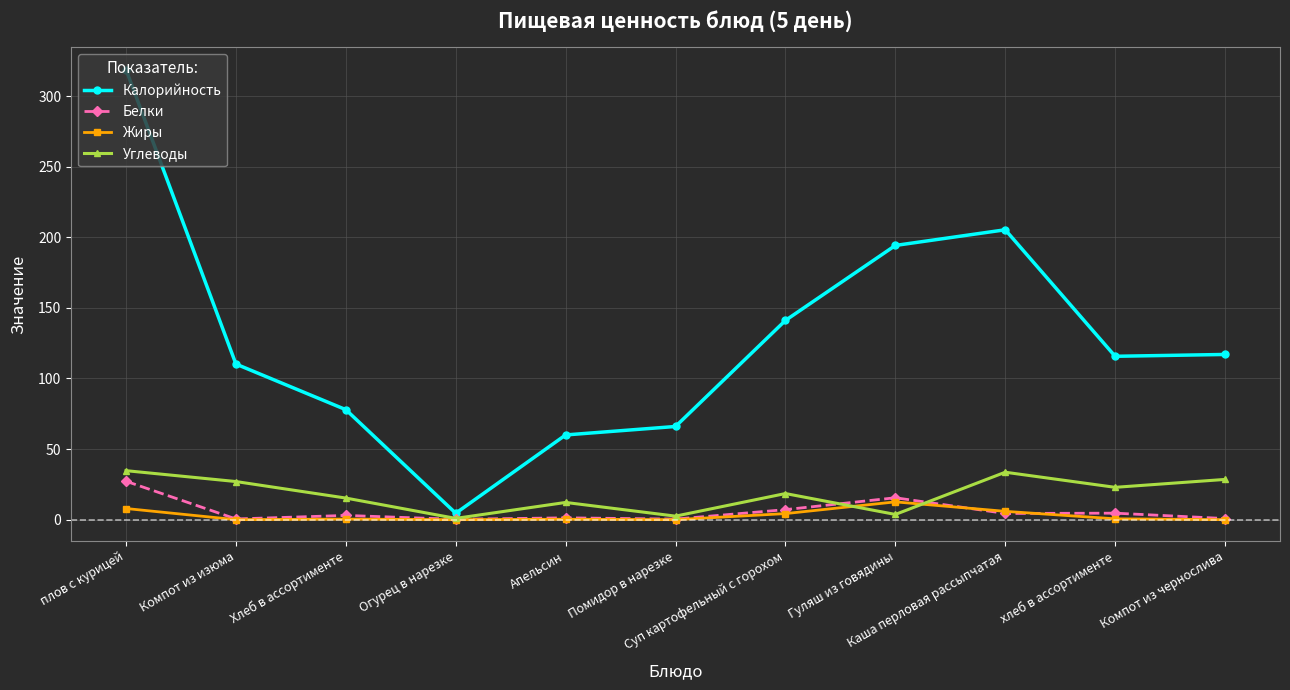

What is the label of the 5th point from the left?

Апельсин